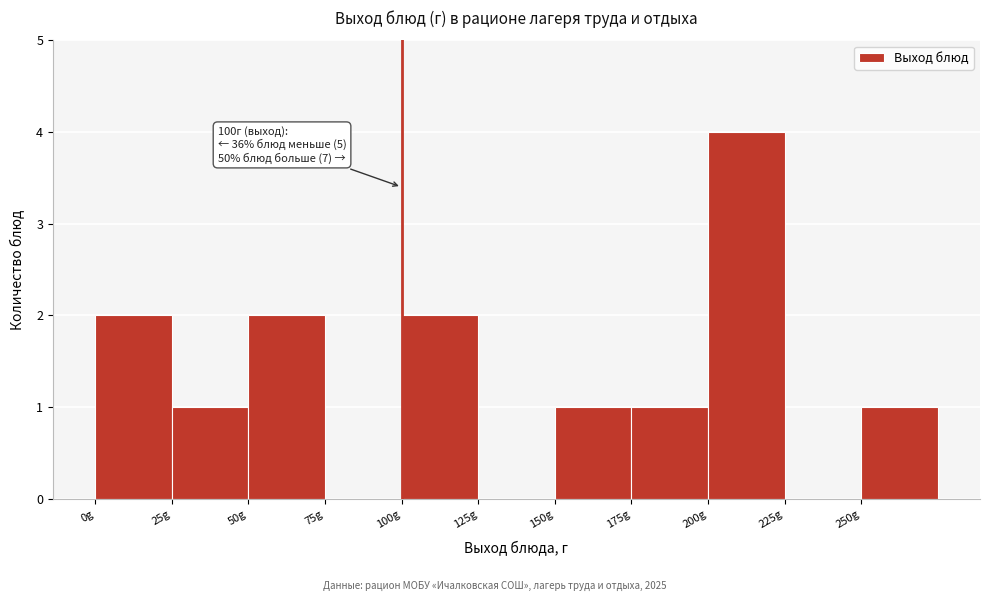

Which range on the x-axis has the tallest bar?

200 to 225